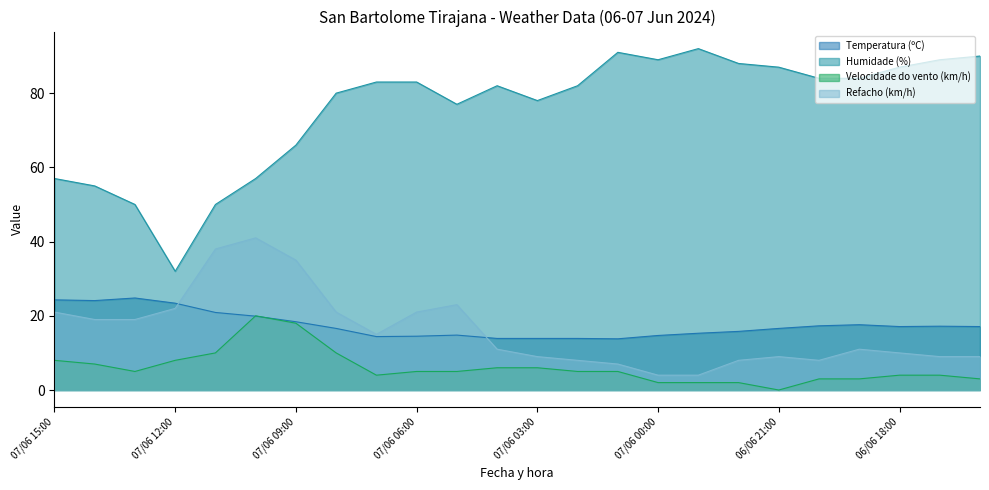

What is the lowest value of the Temperatura (ºC) series?

13.8